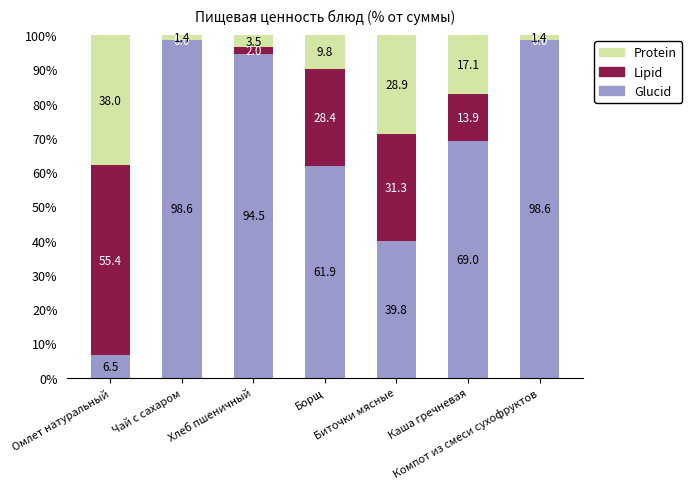

What is the highest value of the Glucid series?

98.6